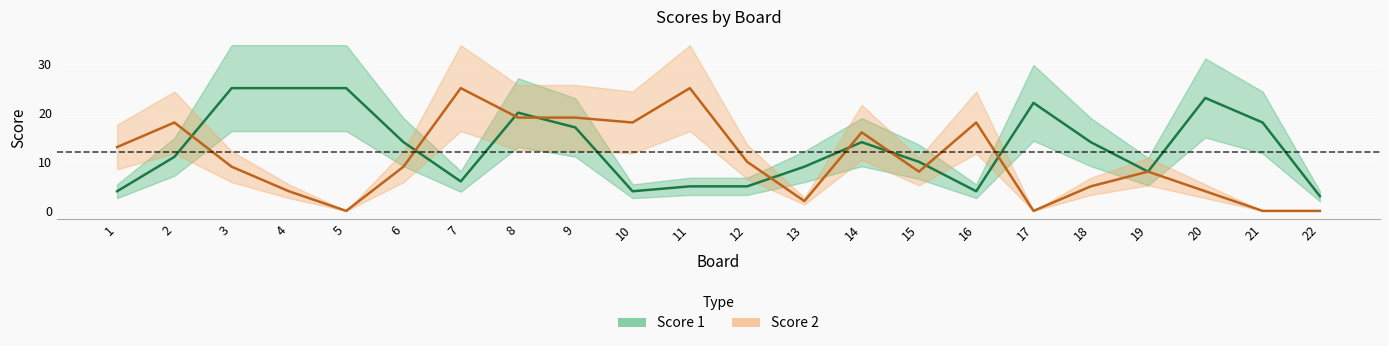

At 20, list the series in order from smallest to largest.

Score 2, Score 1